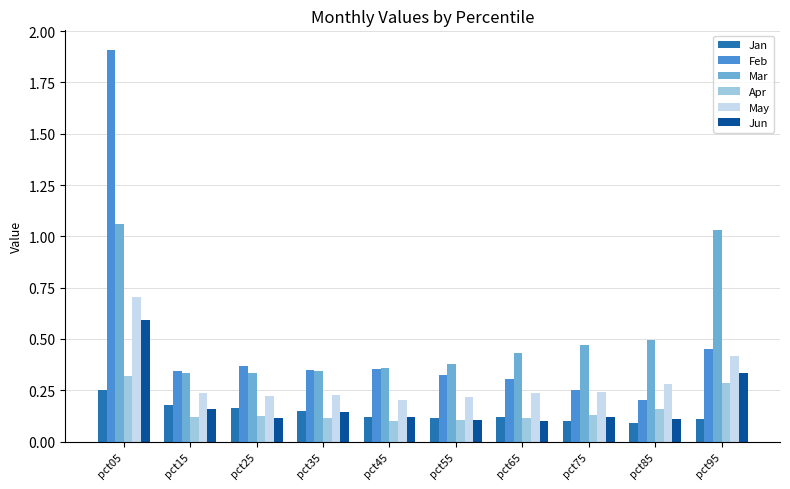

Count the Jan values in the range 0 to 1.

10